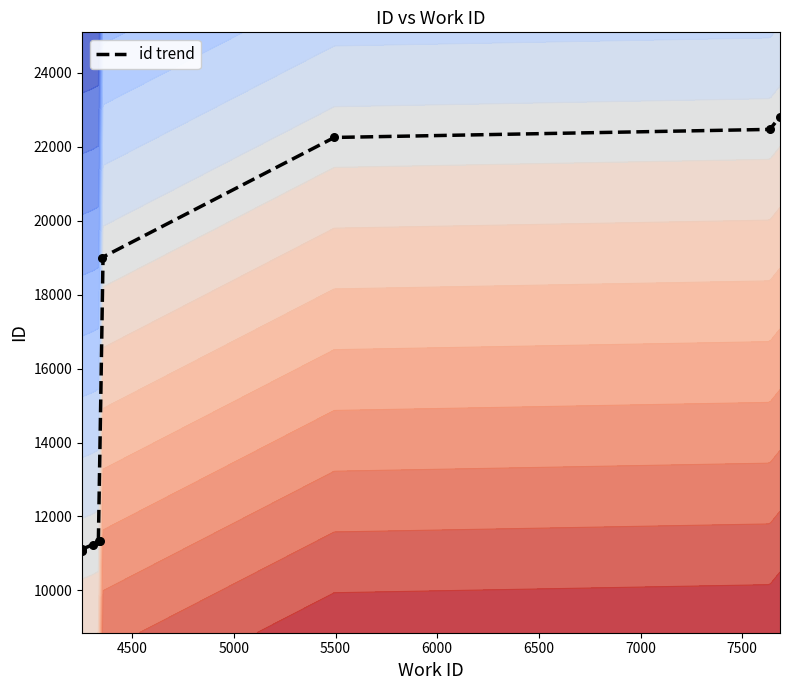

What is the ratio of the value at 4337 to the value at 4253?

1.0